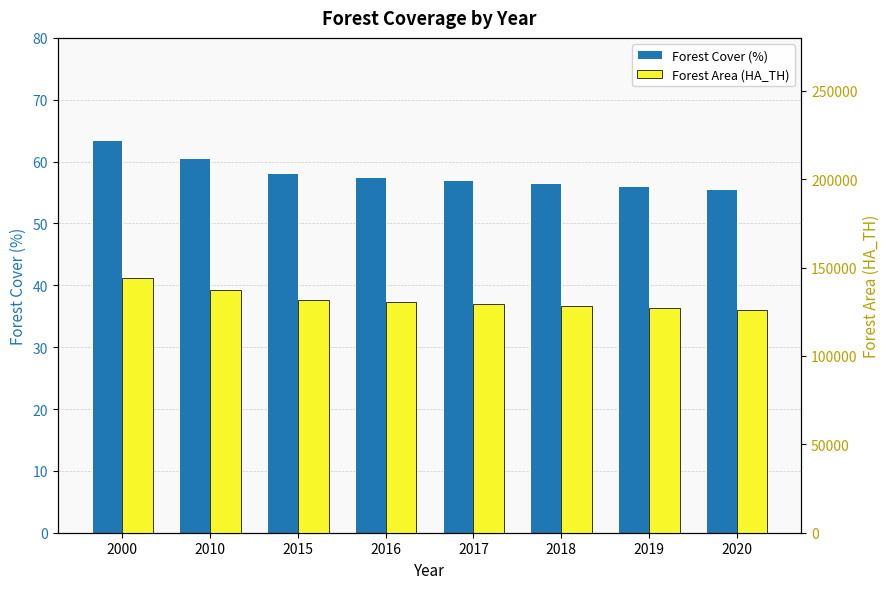

Is it true that Forest Cover (%) equals 56.6 at 2018?

True